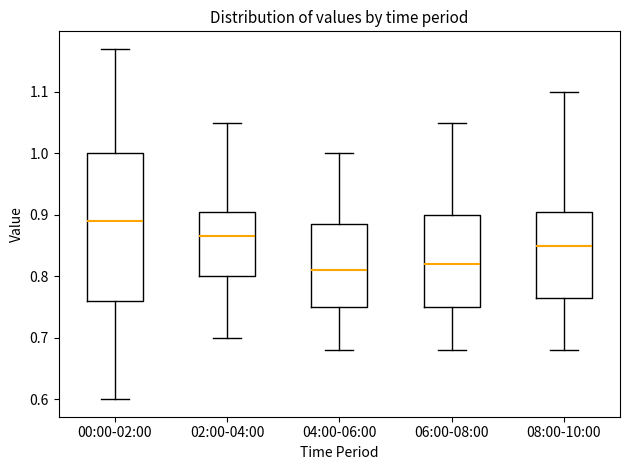

Where does the upper whisker of the box for 04:00-06:00 end on the y-axis? The values are not printed on the chart, so give them approximately, as read against the axis.

1.00